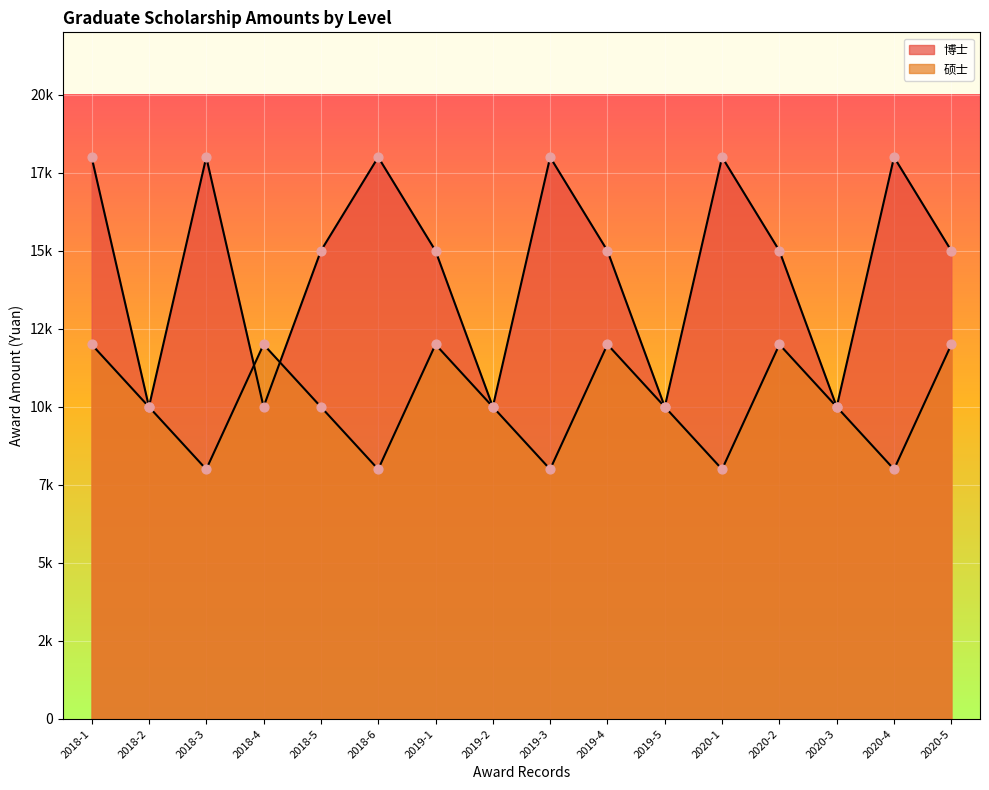

At which category is the sum across all series the highest?

2018-1